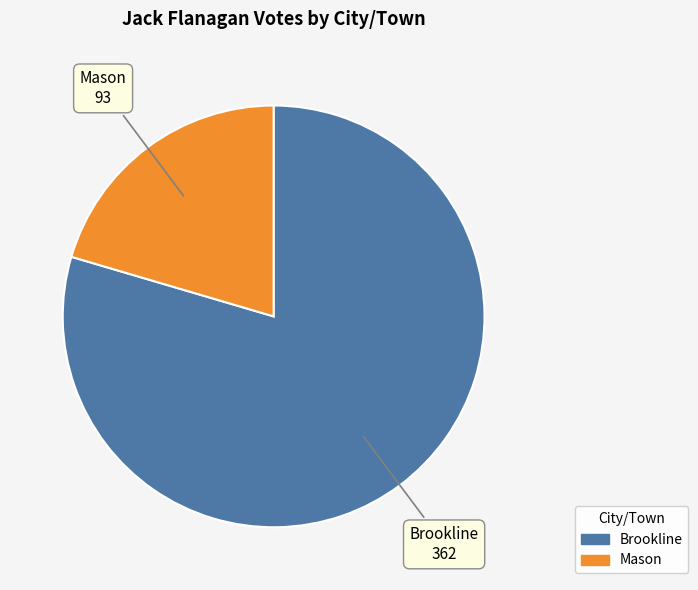

Count the number of slices in the pie.

2